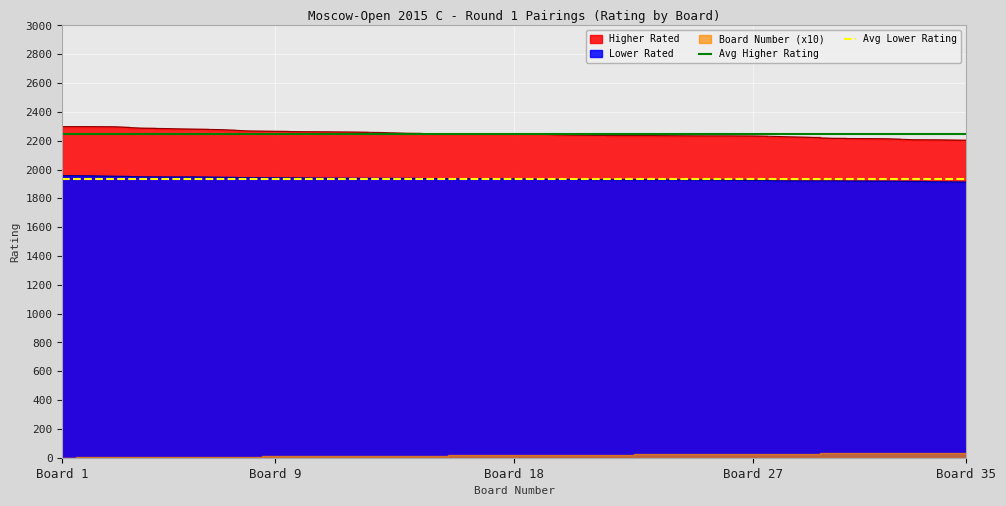

At which label does Avg Higher Rating reach its peak?

Board 1